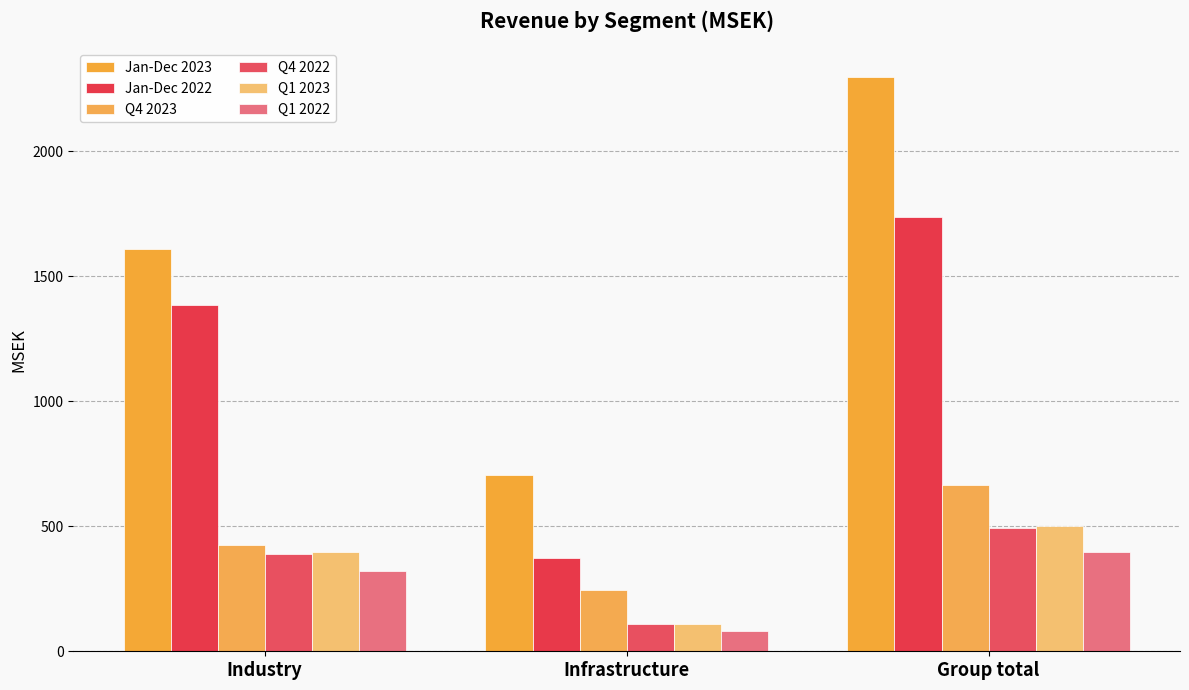

True or false: Q1 2022 has a value of 110 at Infrastructure.

False